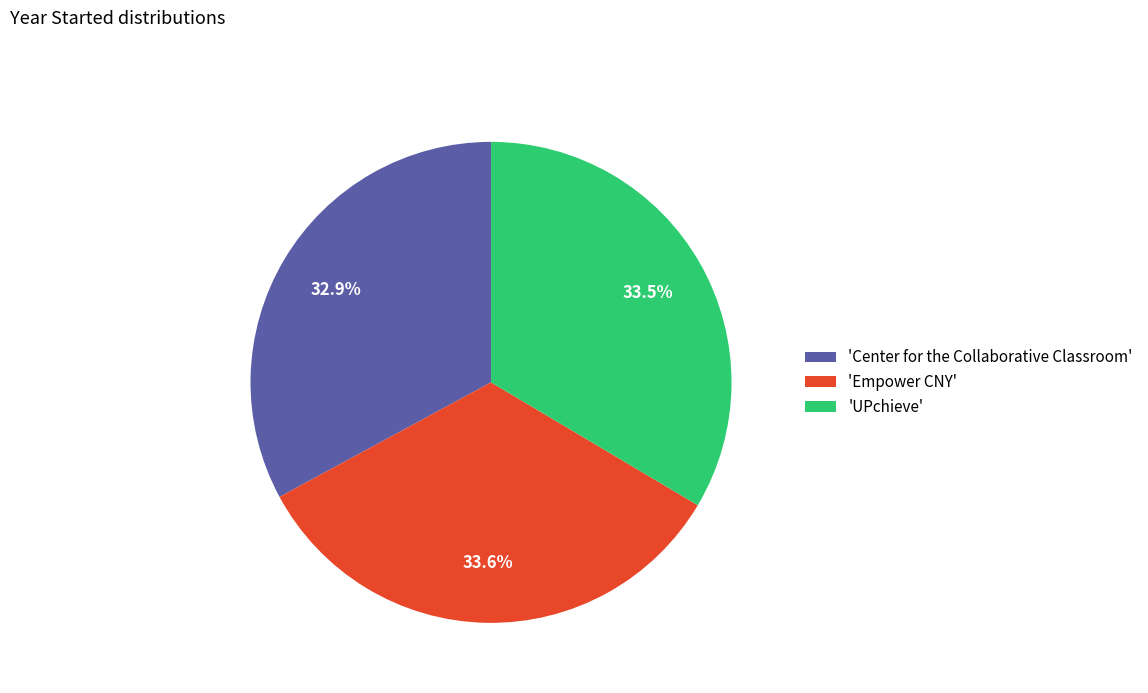

What percentage is NOT represented by 'UPchieve'?

66.5%